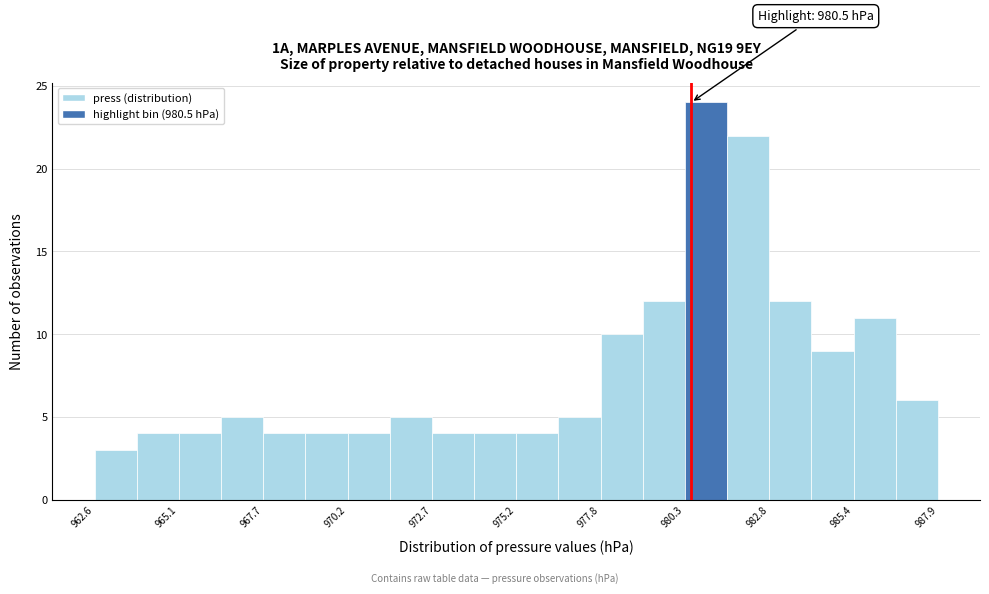

Read against the x-axis, roughly where is the centre of the tallest bar?

981.0